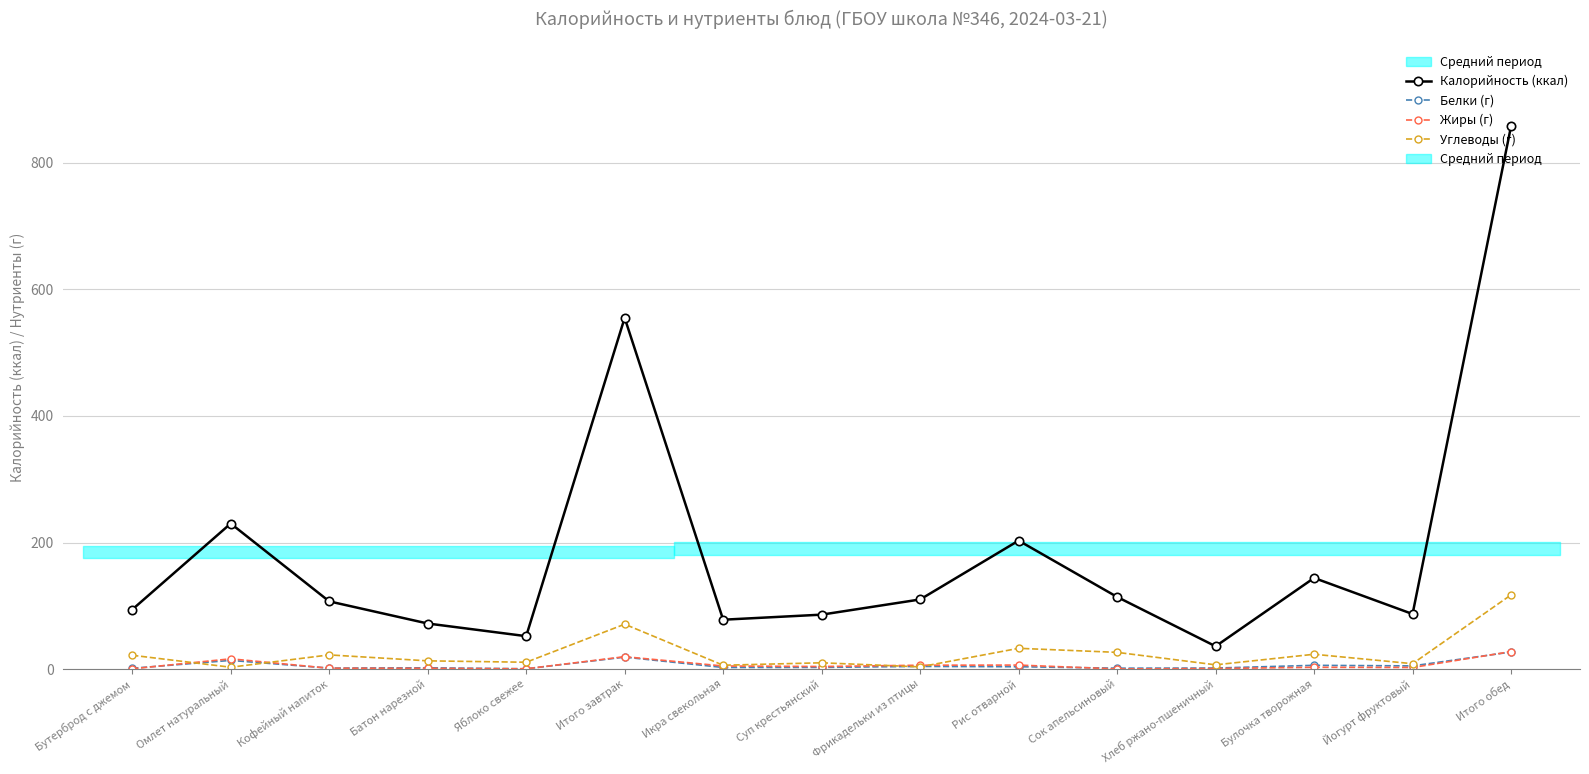

List the labels in order of Белки (г) value, smallest first.

Яблоко свежее, Бутерброд с джемом, Сок апельсиновый, Кофейный напиток, Хлеб ржано-пшеничный, Батон нарезной, Икра свекольная, Суп крестьянский, Рис отварной, Фрикадельки из птицы, Йогурт фруктовый, Булочка творожная, Омлет натуральный, Итого завтрак, Итого обед